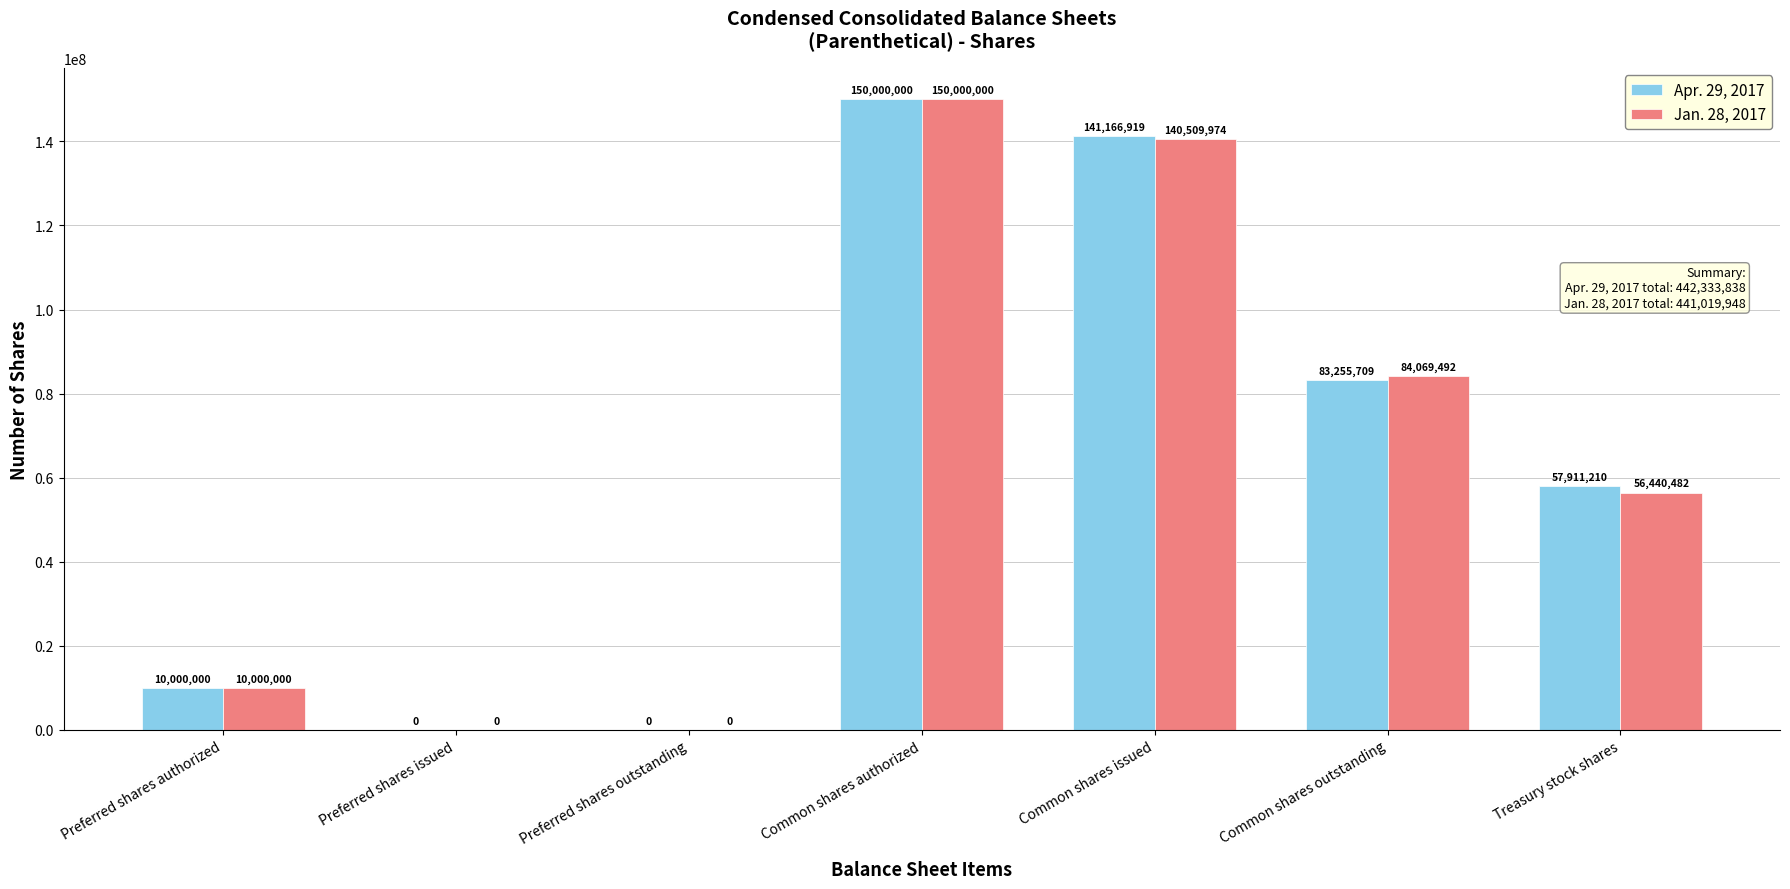

The Jan. 28, 2017 series shows 84069492 at Common shares outstanding. True or false?

True